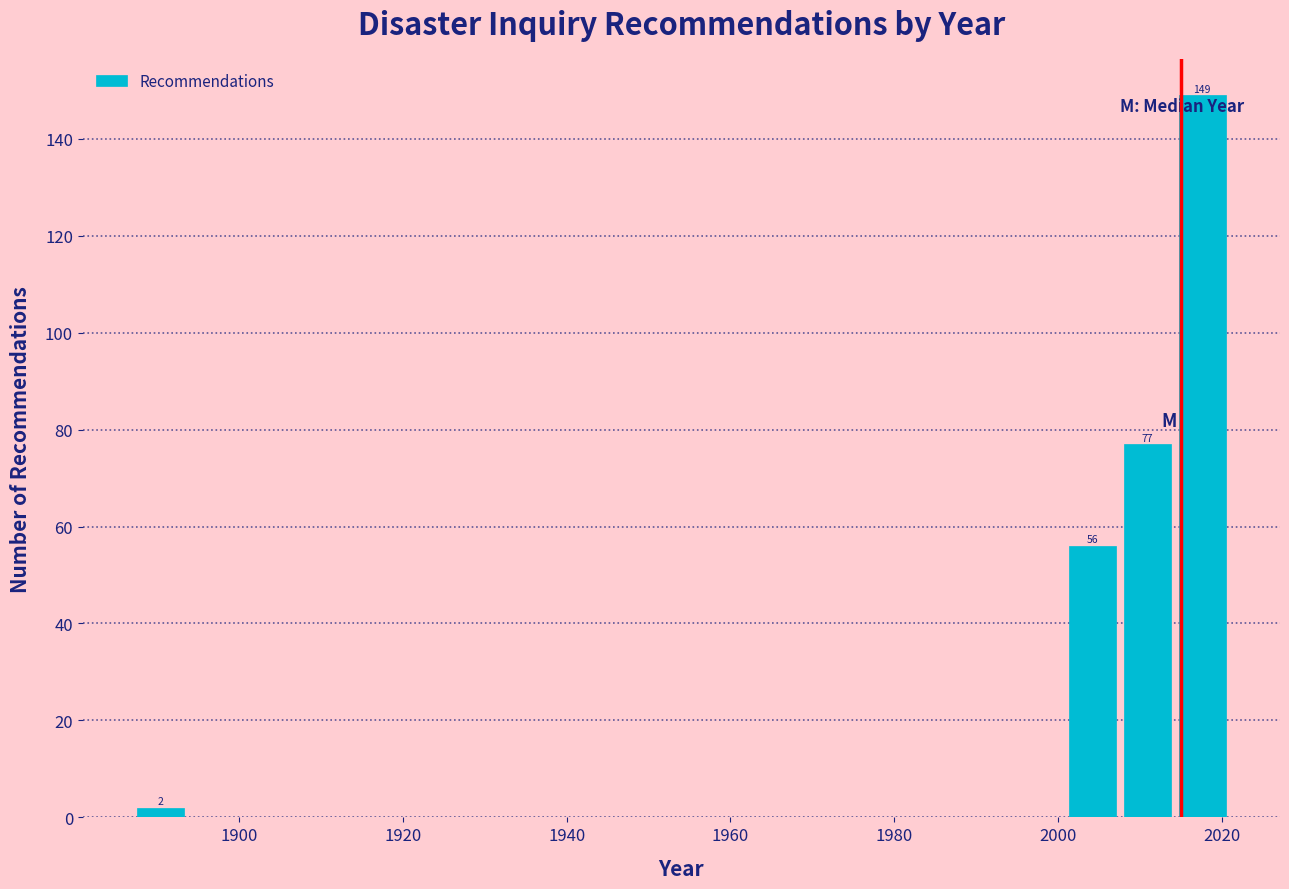

Read against the x-axis, roughly where is the centre of the tallest bar?

2018